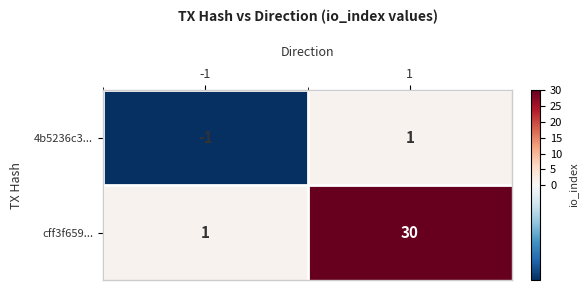

Which series has the widest spread of values?

cff3f659...